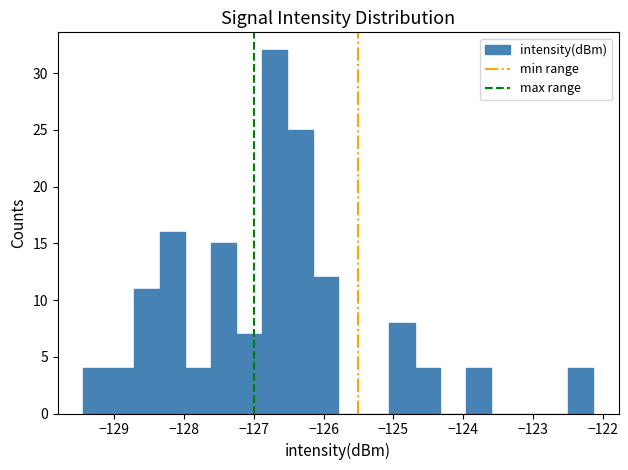

Around what value on the x-axis is the tallest bar? Give the approximate position of its centre, as read against the axis.

-126.7